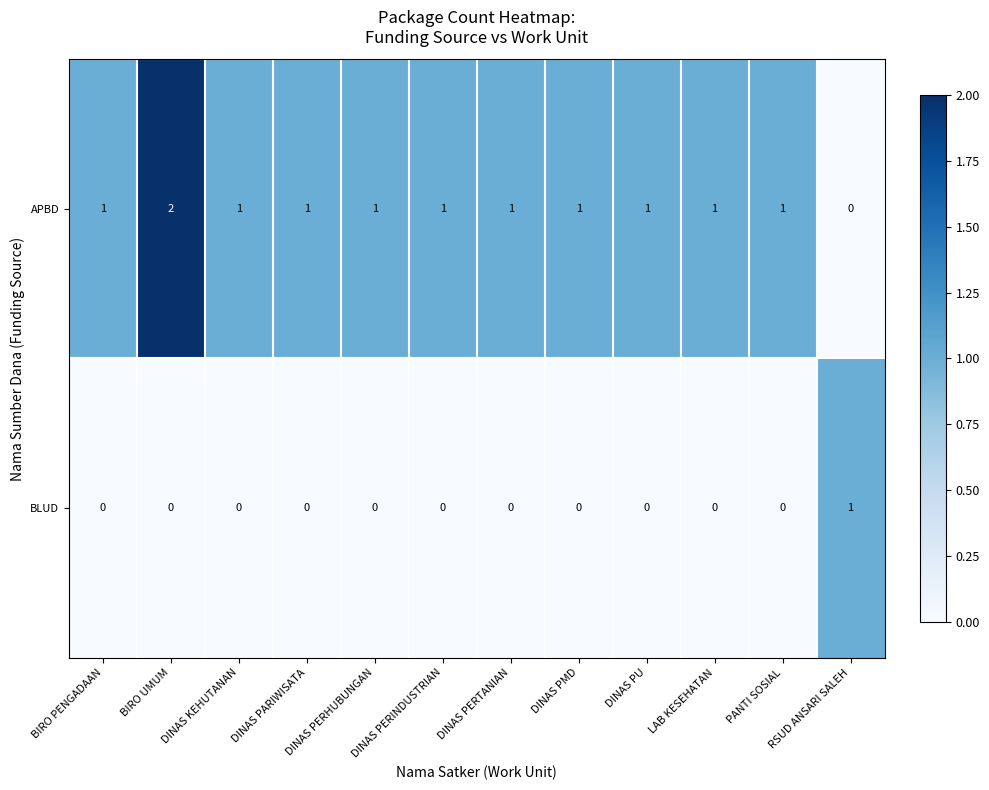

List the series in order of their overall mean, highest first.

APBD, BLUD